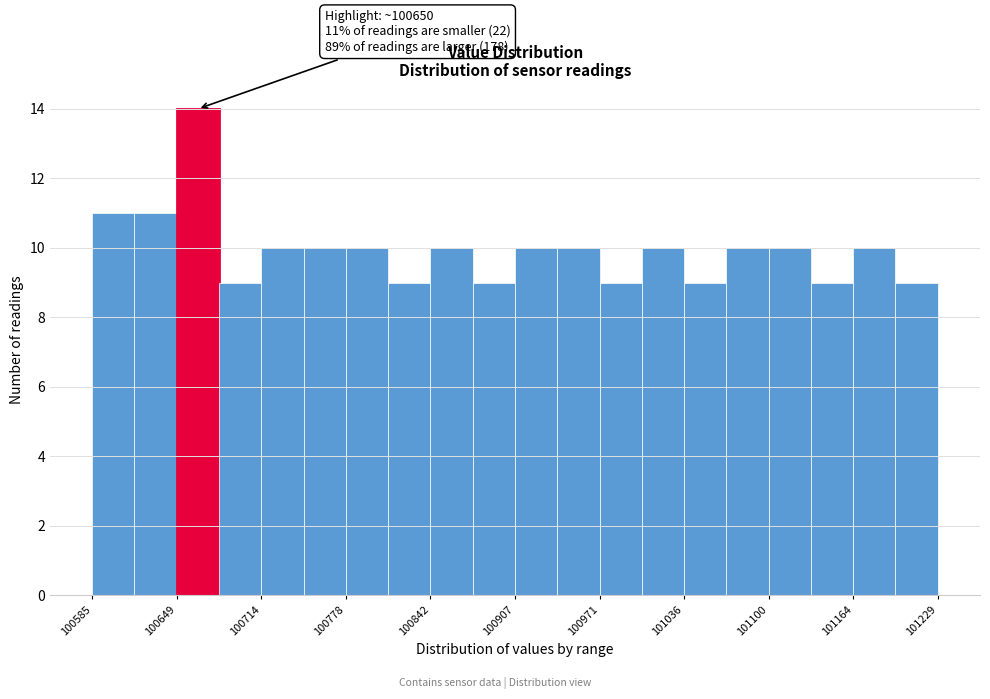

Around what value on the x-axis is the tallest bar? Give the approximate position of its centre, as read against the axis.

100670